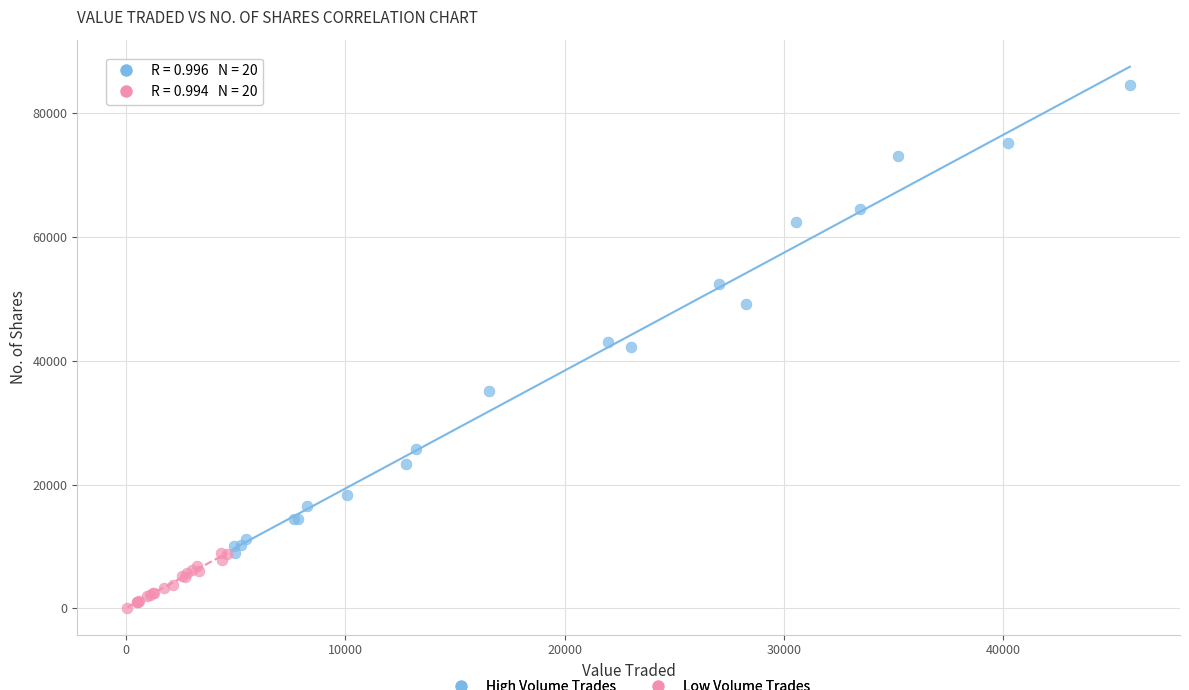

Which series contains the lowest Y value?

Low Volume Trades